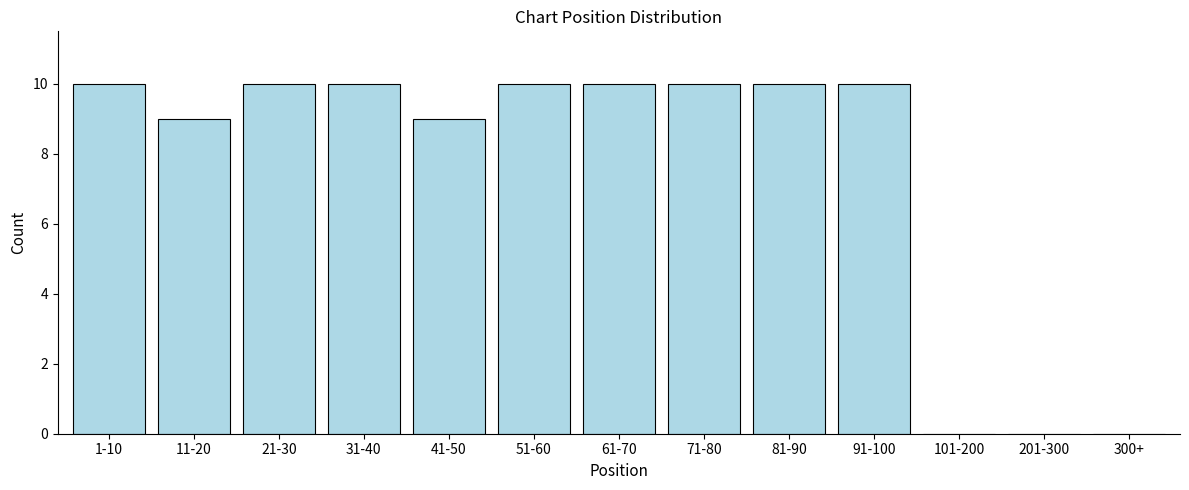

Reading right to left, list all the values displayed in this chart.

300+=0	201-300=0	101-200=0	91-100=10	81-90=10	71-80=10	61-70=10	51-60=10	41-50=9	31-40=10	21-30=10	11-20=9	1-10=10